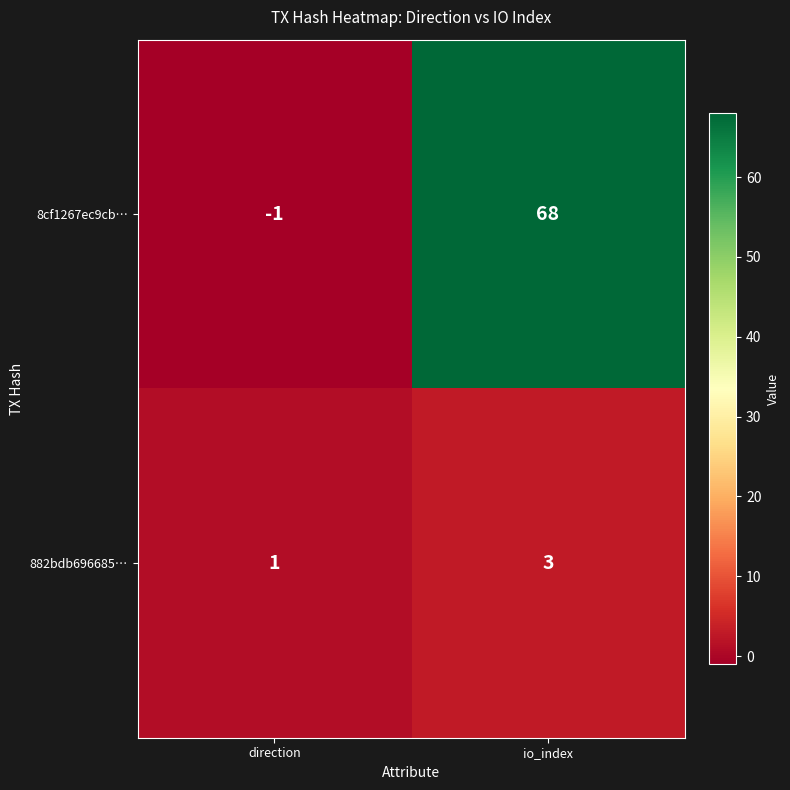

Is it true that 8cf1267ec9cb… equals 106 at io_index?

False